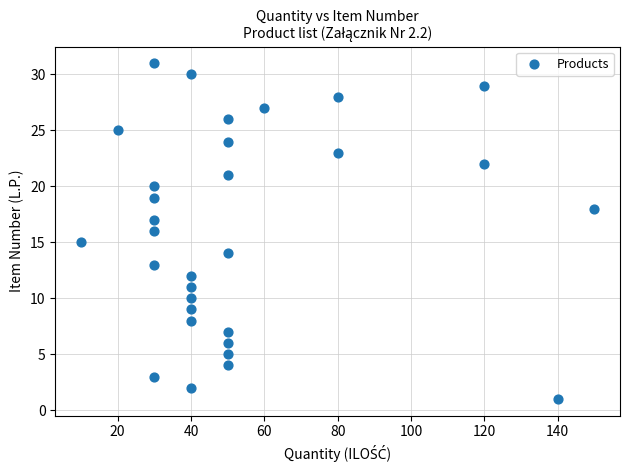

What is the range of Y values (max minus min)?

30